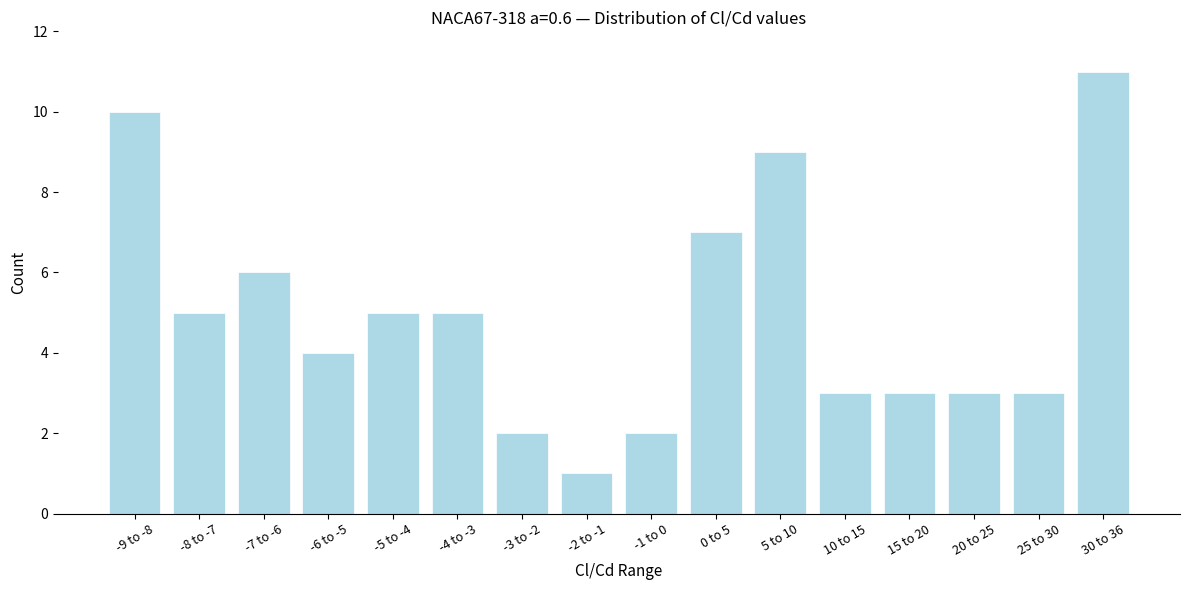

Reading left to right, what are all the values shown in this chart?

-9 to -8=10	-8 to -7=5	-7 to -6=6	-6 to -5=4	-5 to -4=5	-4 to -3=5	-3 to -2=2	-2 to -1=1	-1 to 0=2	0 to 5=7	5 to 10=9	10 to 15=3	15 to 20=3	20 to 25=3	25 to 30=3	30 to 36=11